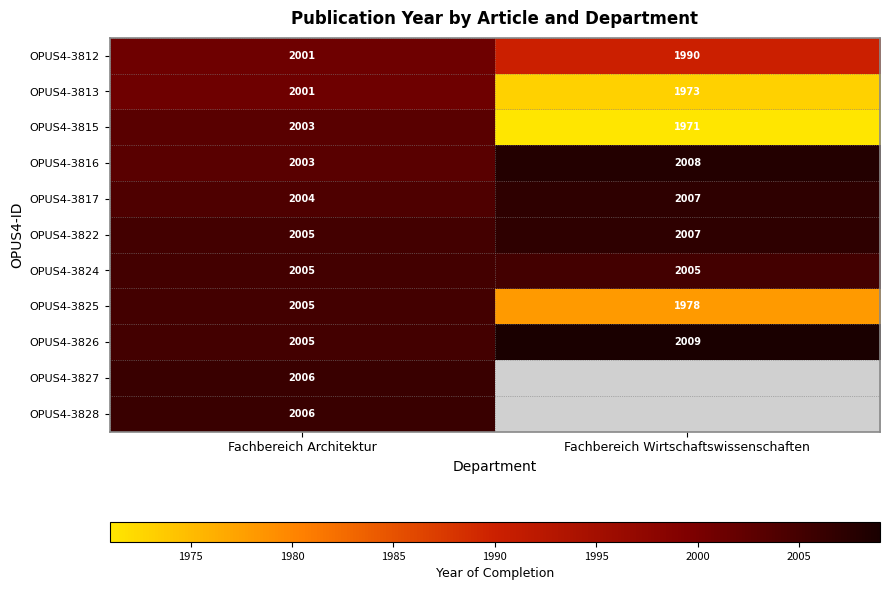

What is the average value of the OPUS4-3812 series?

1996